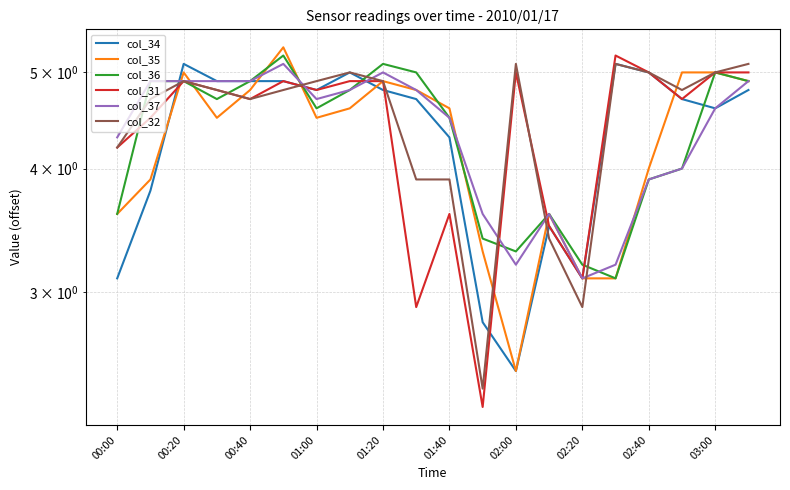

How many intersections are there between col_32 and col_34?

5